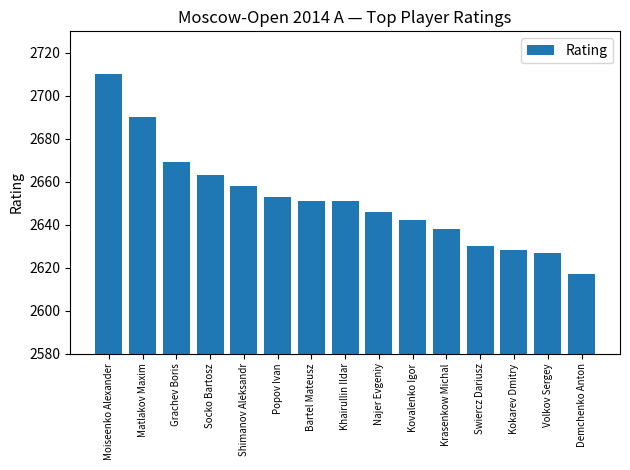

Approximately how many times larger is the value at Moiseenko Alexander compared to Demchenko Anton?

1.0